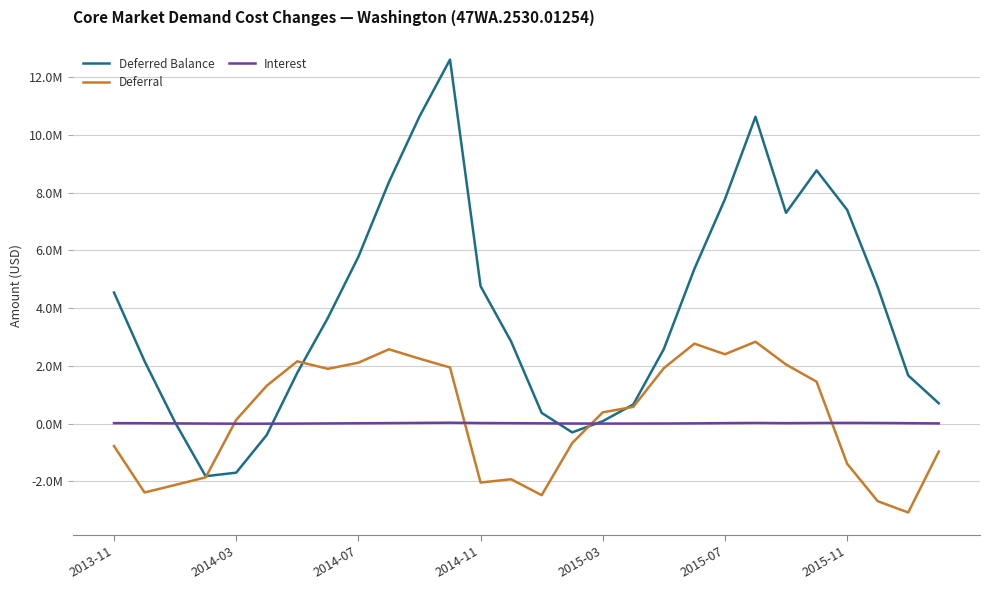

What are all the series names shown in the legend?

Deferred Balance, Deferral, Interest